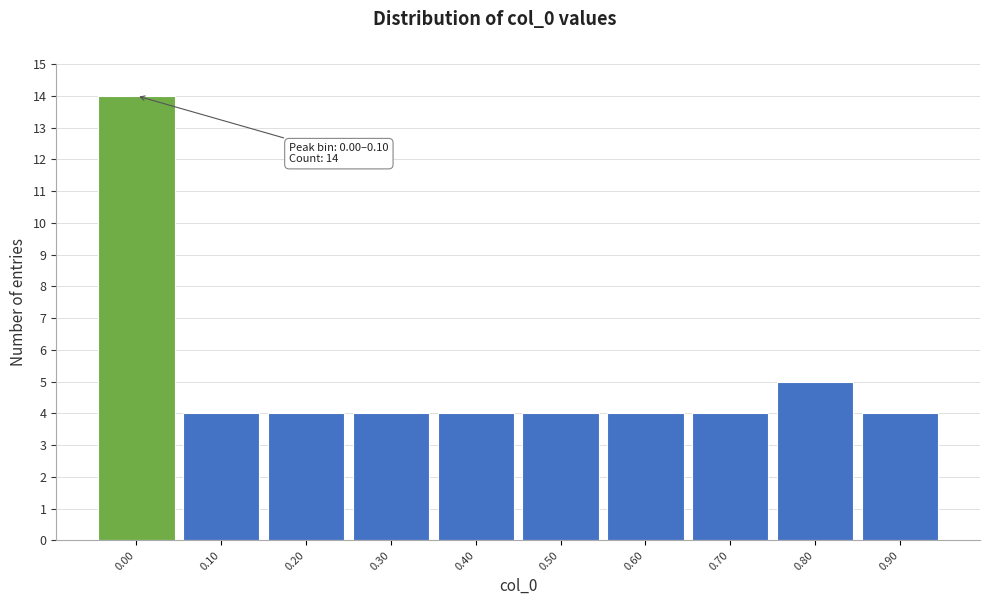

Reading left to right, what are all the values shown in this chart?

0.00=14	0.10=4	0.20=4	0.30=4	0.40=4	0.50=4	0.60=4	0.70=4	0.80=5	0.90=4